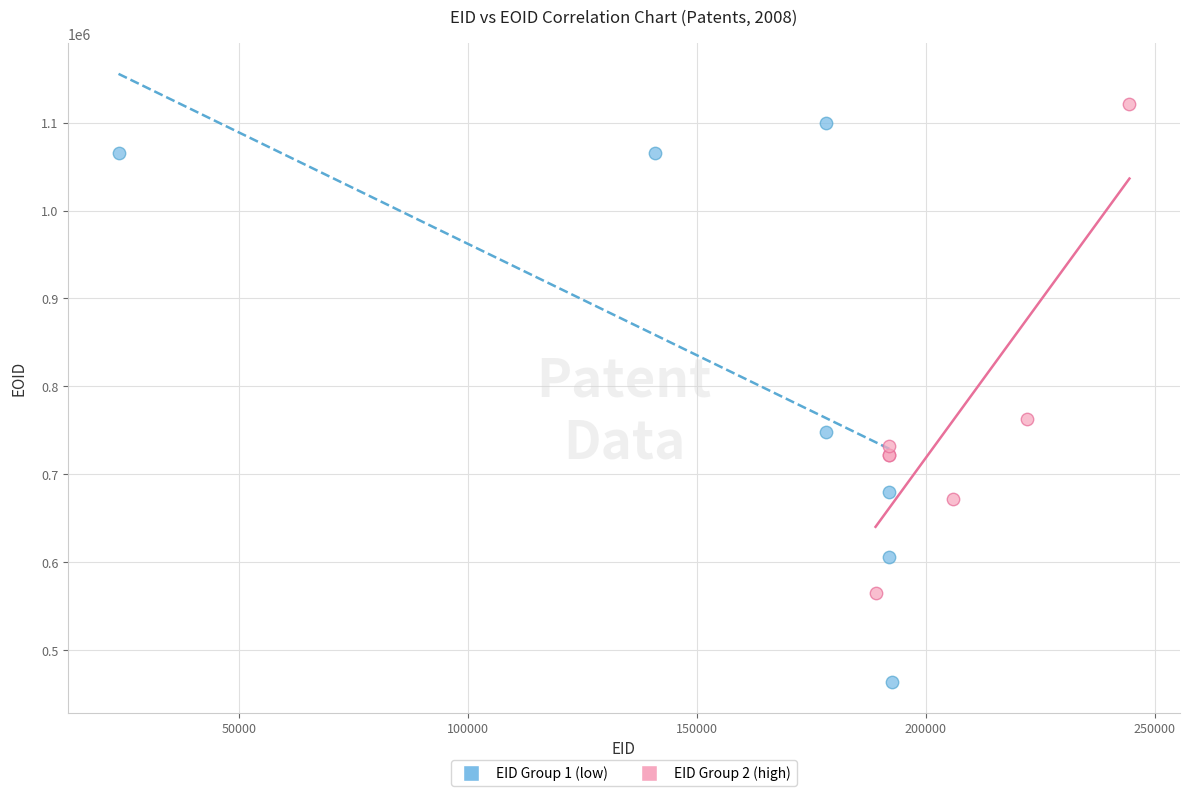

Which series reaches the minimum Y coordinate?

EID Group 1 (low)